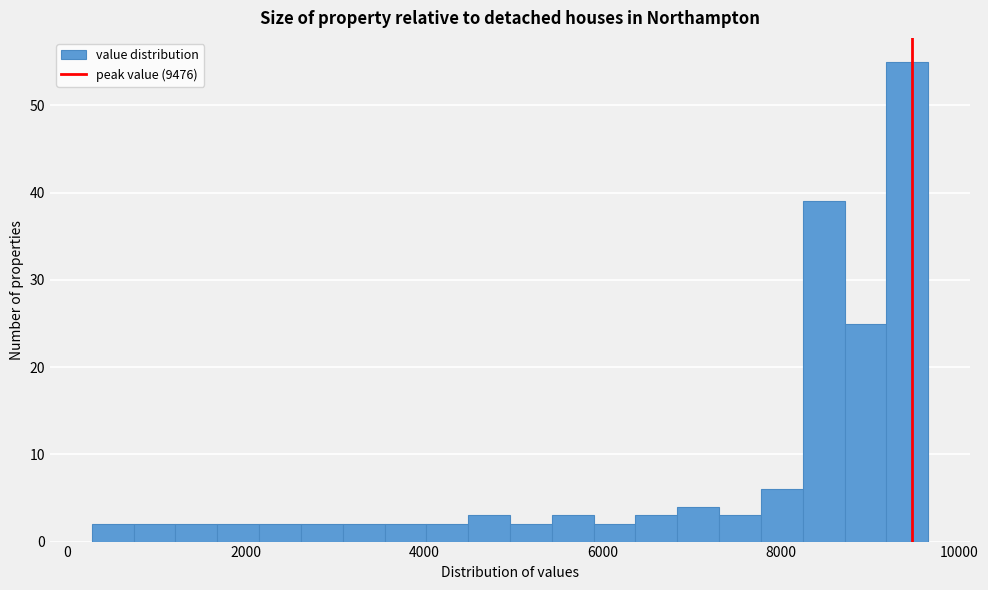

Around what value on the x-axis is the tallest bar? Give the approximate position of its centre, as read against the axis.

9400